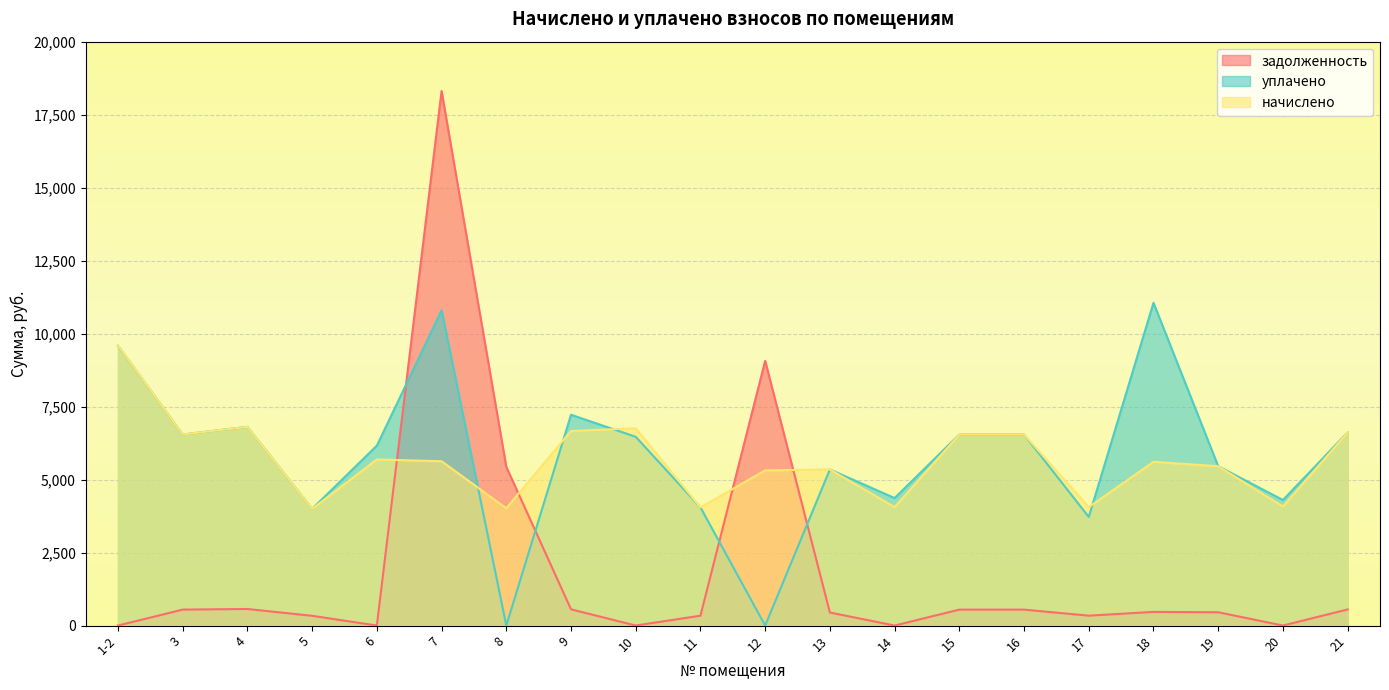

Which series has the largest range (max minus min)?

задолженность